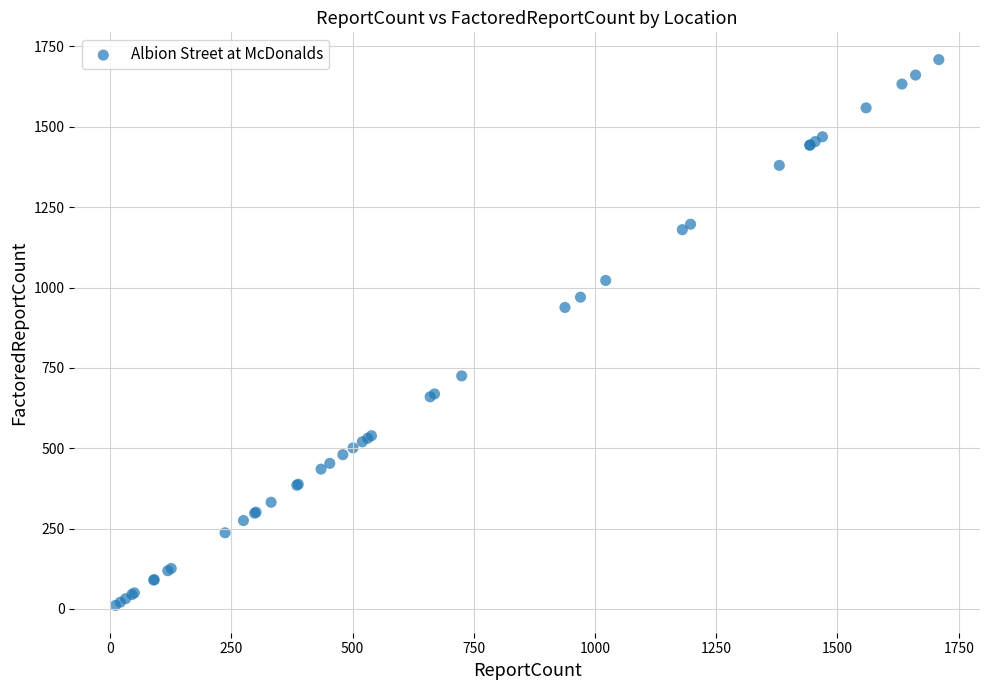

What Y value in the scatter plot is closest to 860?

938